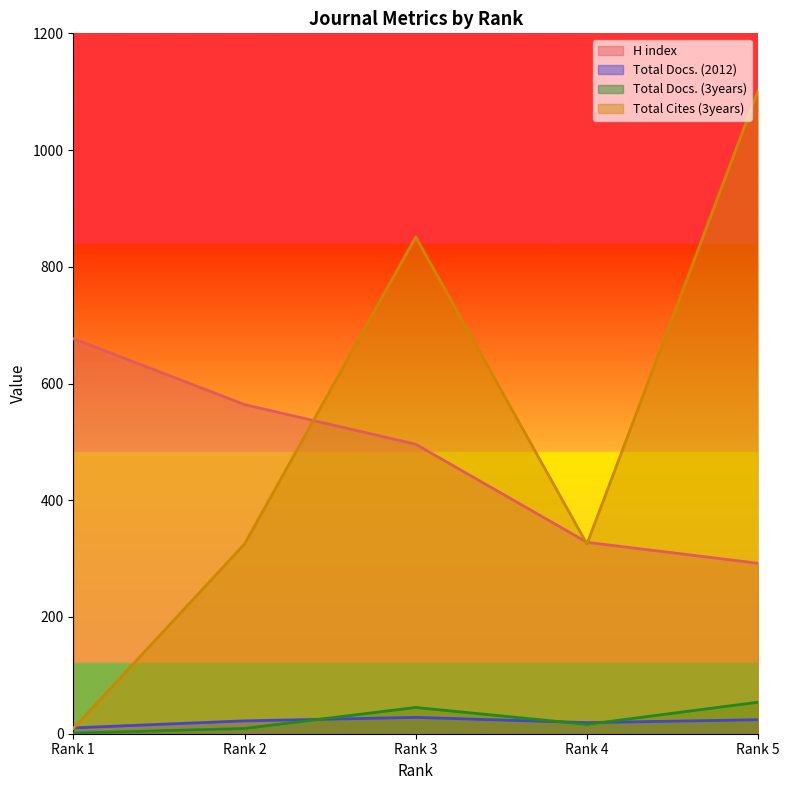

Is the value of Total Docs. (2012) at Rank 1 greater than the value of H index at Rank 5?

No